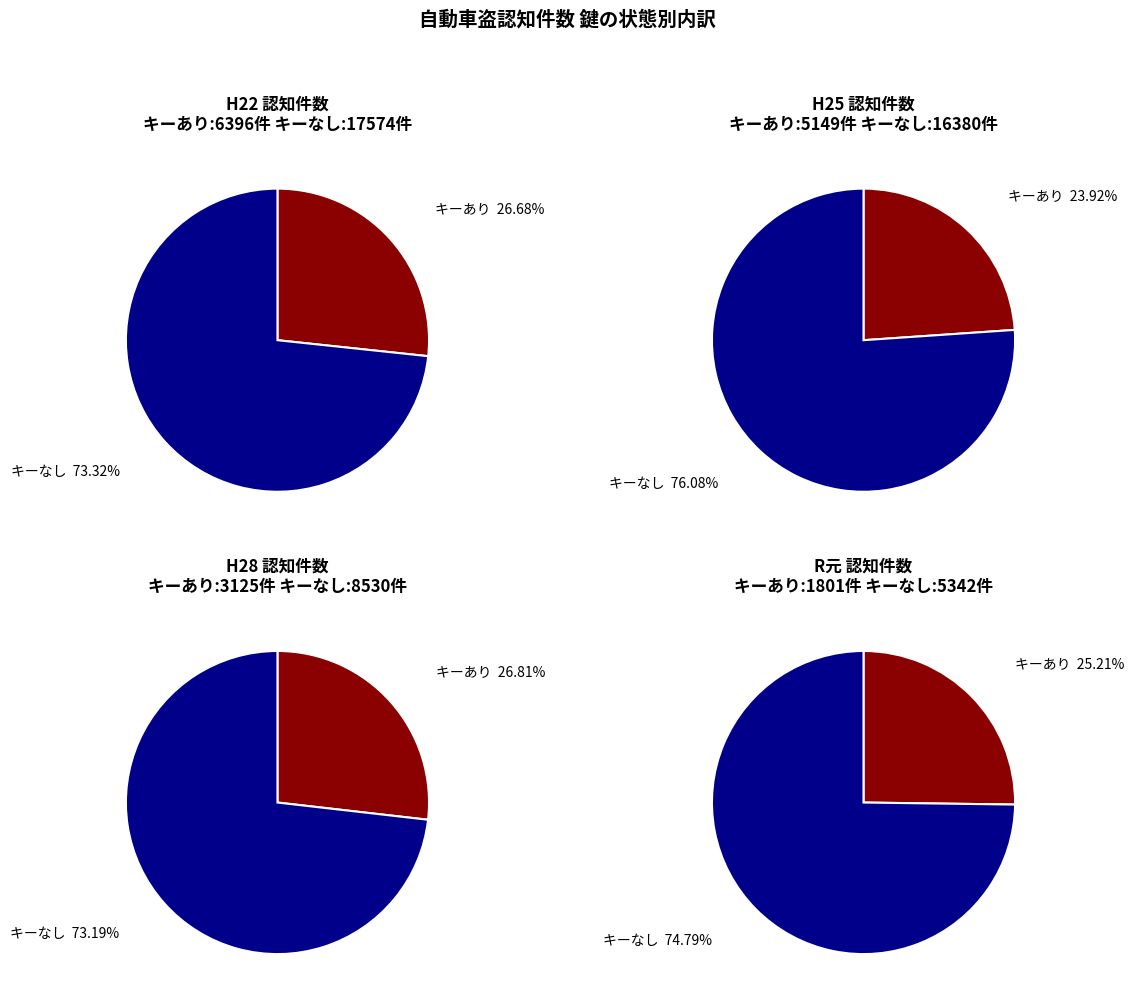

Between キーなし and 2, which series saw the biggest shift?

キーなし